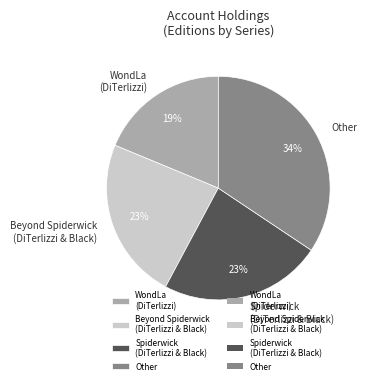

To the nearest percent, what portion does Other represent?

34%